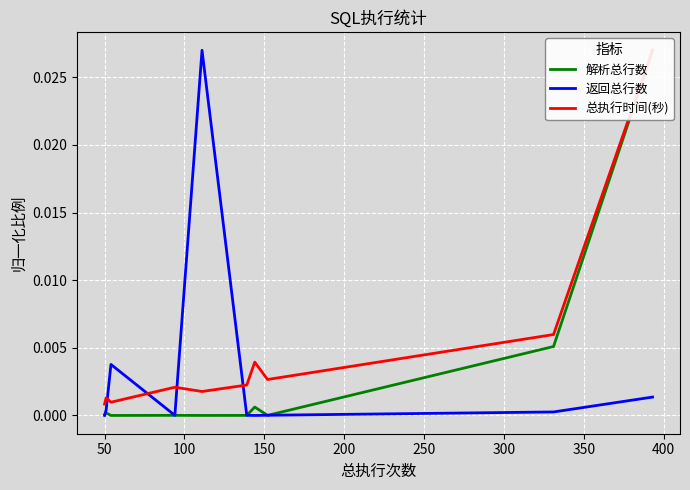

Is it true that 总执行时间(秒) equals 0.0 at 50?

False